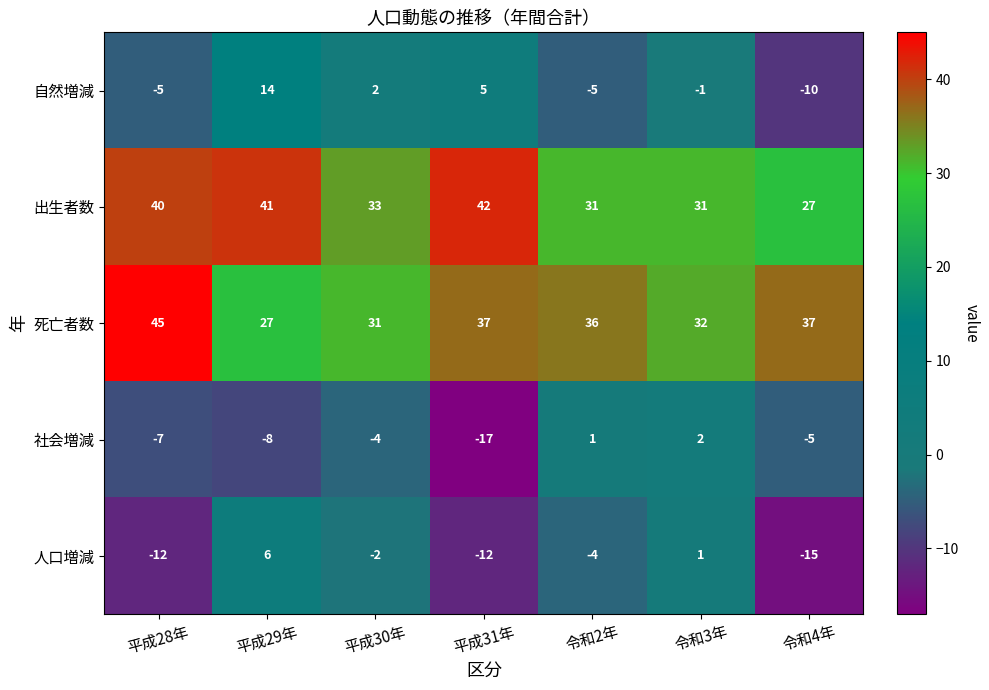

The 出生者数 series shows 27 at 令和4年. True or false?

True